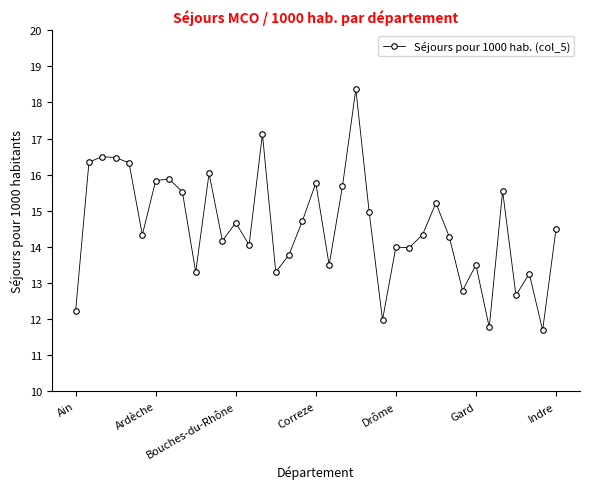

What is the greatest value displayed?

18.4